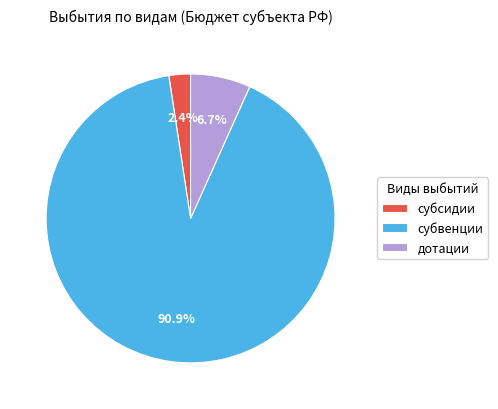

Which slice is the smallest?

субсидии